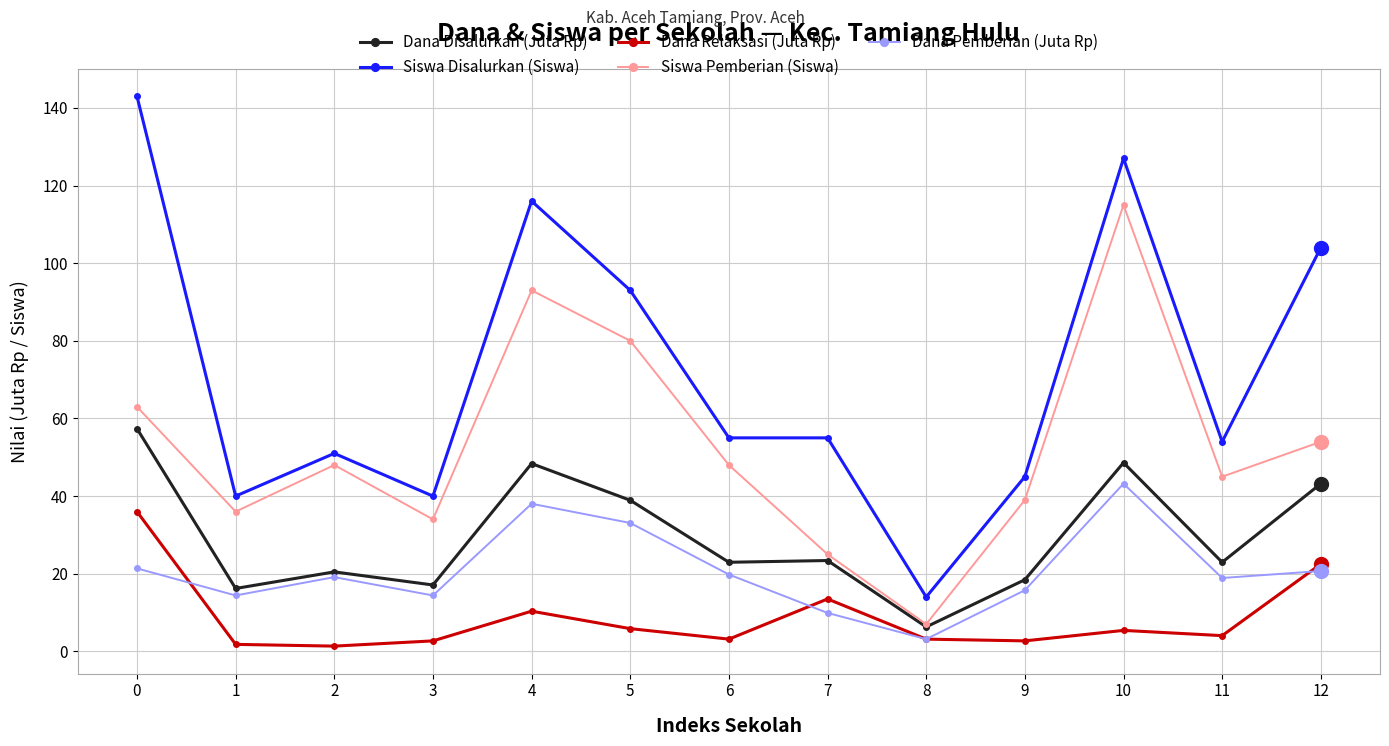

How many lines are shown in the chart?

5